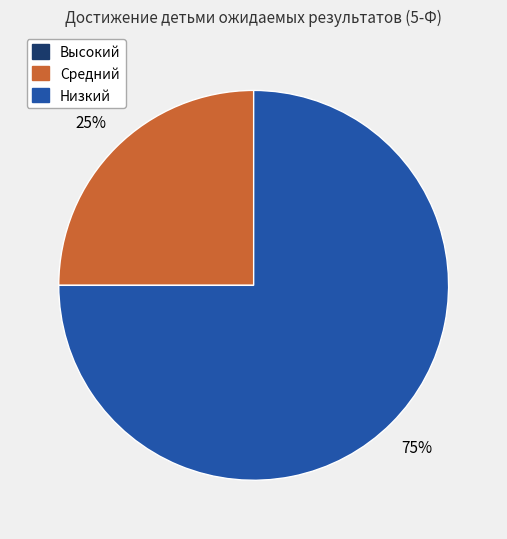

To the nearest percent, what is the difference between the largest and smallest slice percentages?

50%